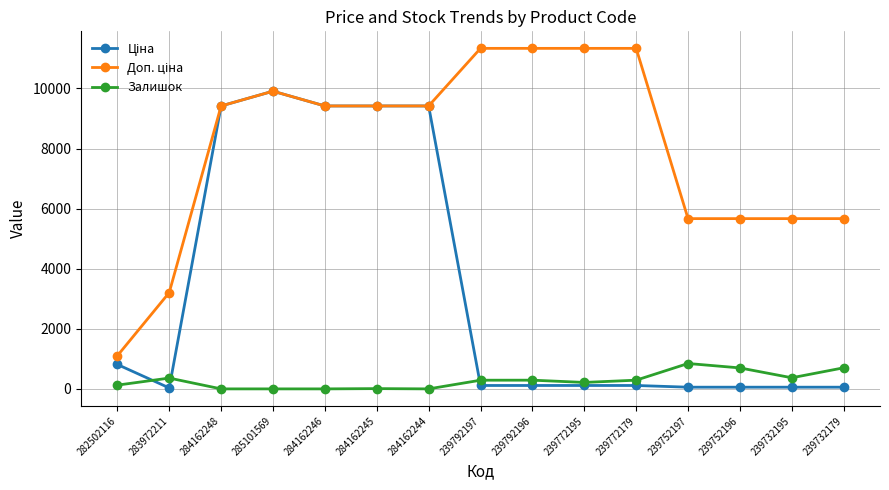

The value of Залишок at 239772179 is 290.0. True or false?

True